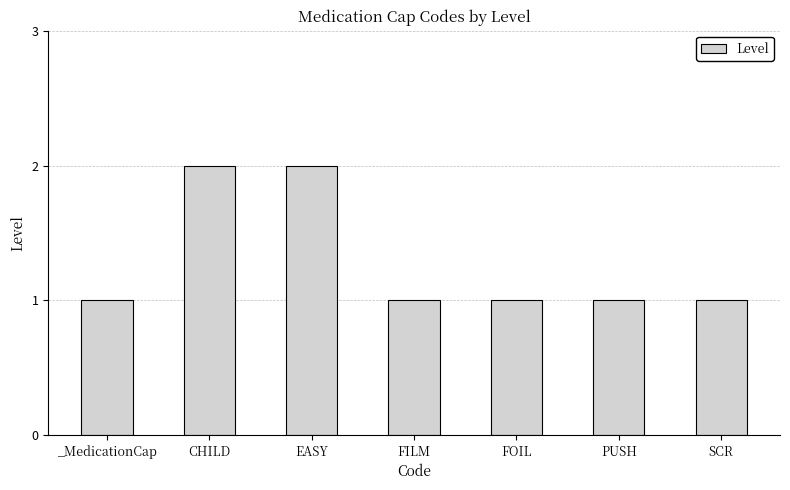

Is it true that the value at EASY is 1?

False